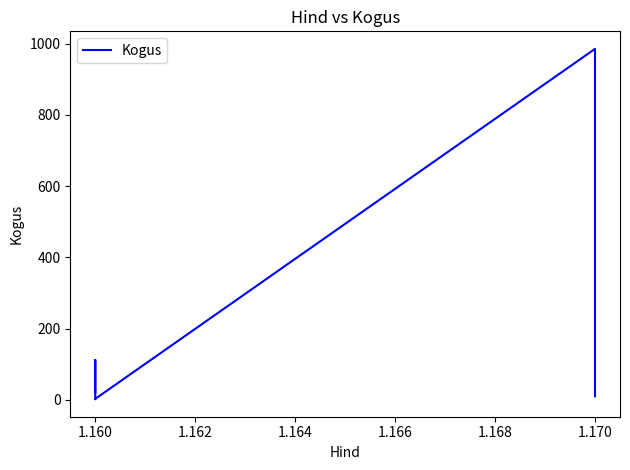

What is the difference between the maximum and minimum values?

983